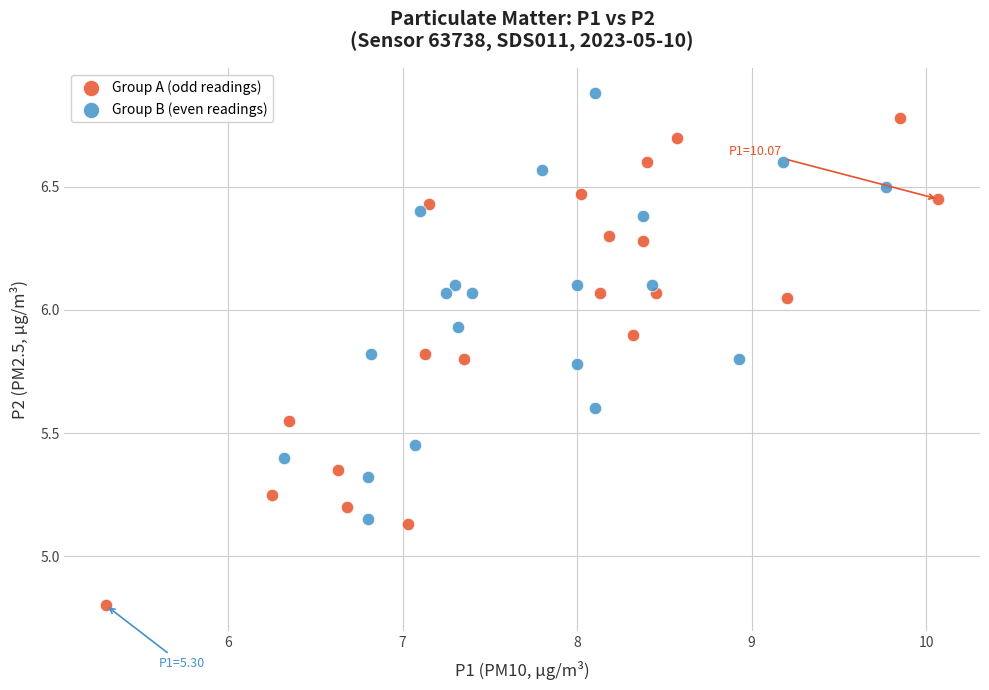

Which series reaches the maximum Y coordinate?

Group B (even readings)